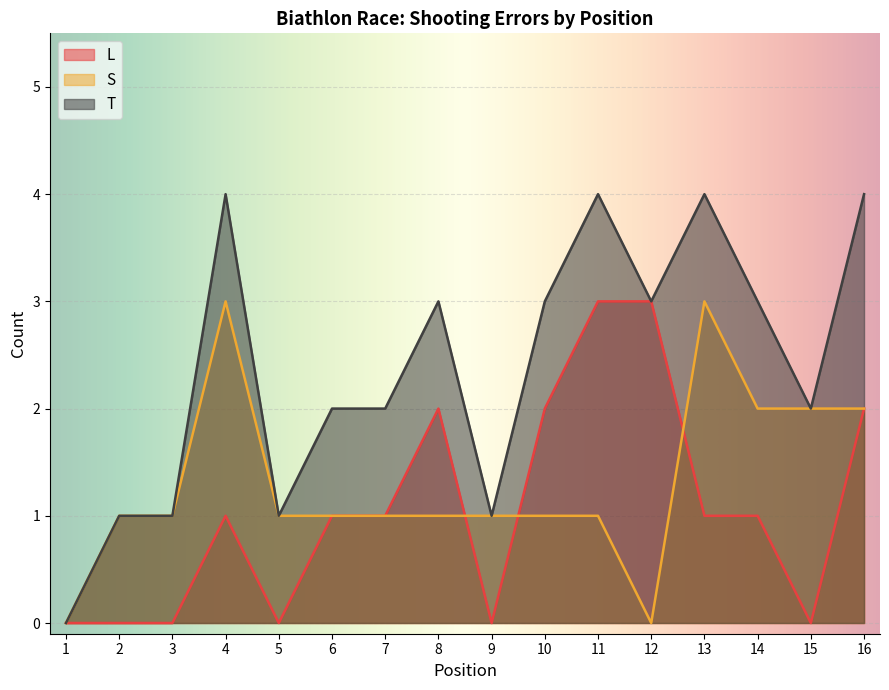

True or false: L and T cross at least once.

False